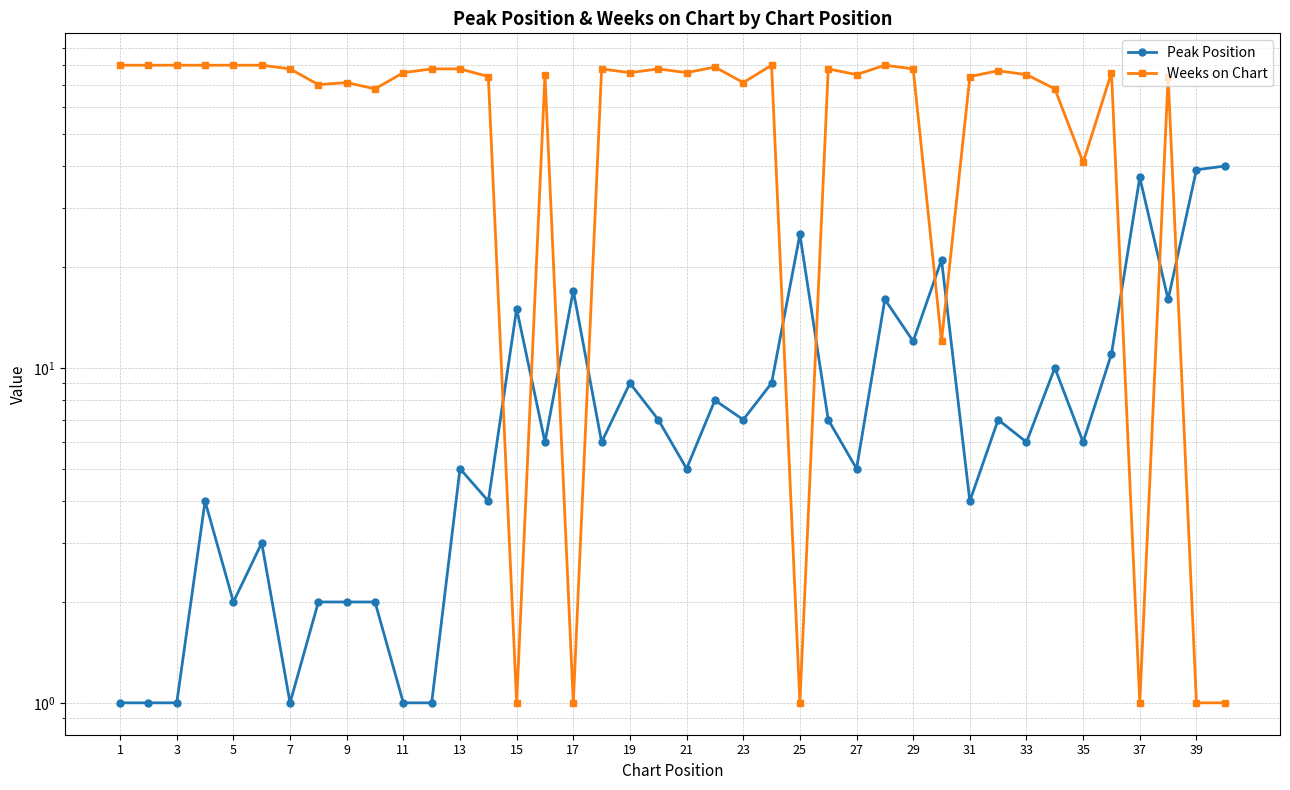

At which label does Weeks on Chart first exceed 76?

1